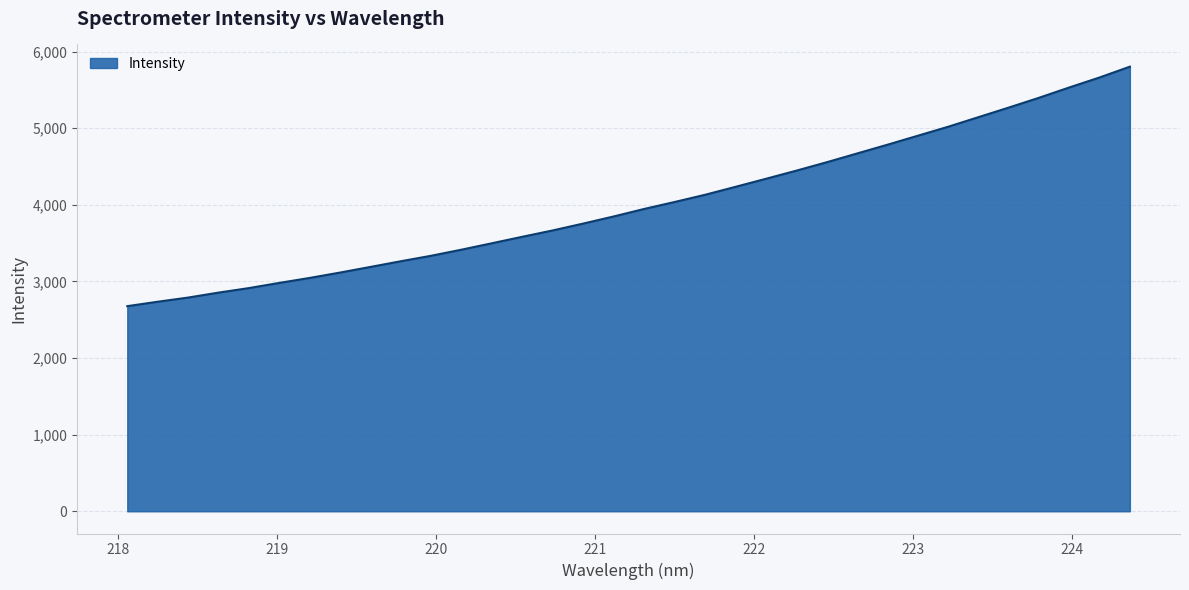

What is the difference between the maximum and minimum values?

3126.5